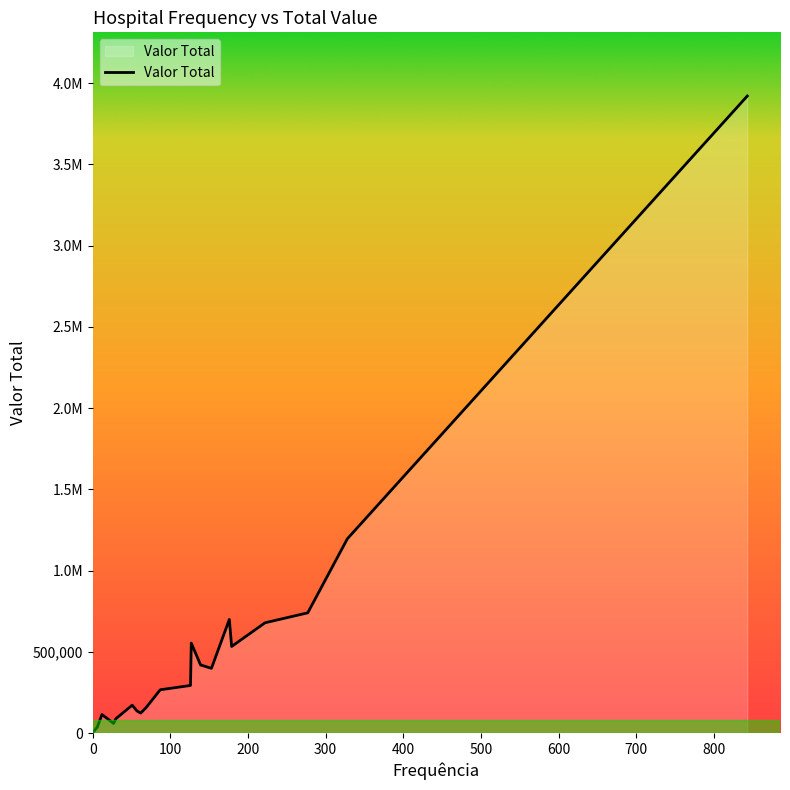

Does the chart have visible grid lines?

No